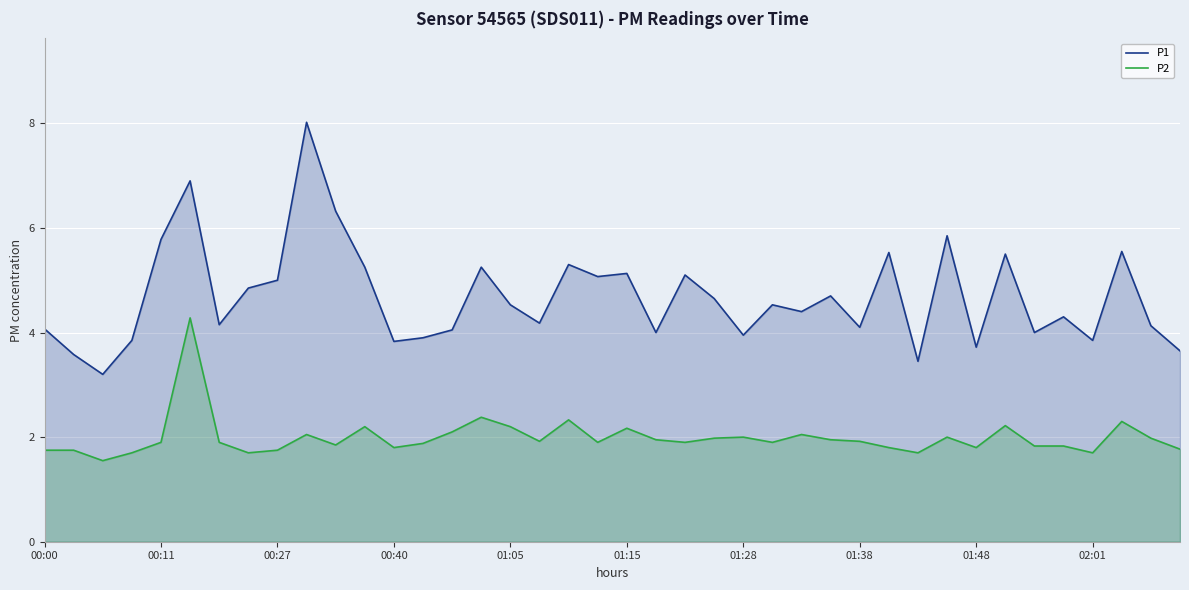

What is the smallest value displayed?

1.6